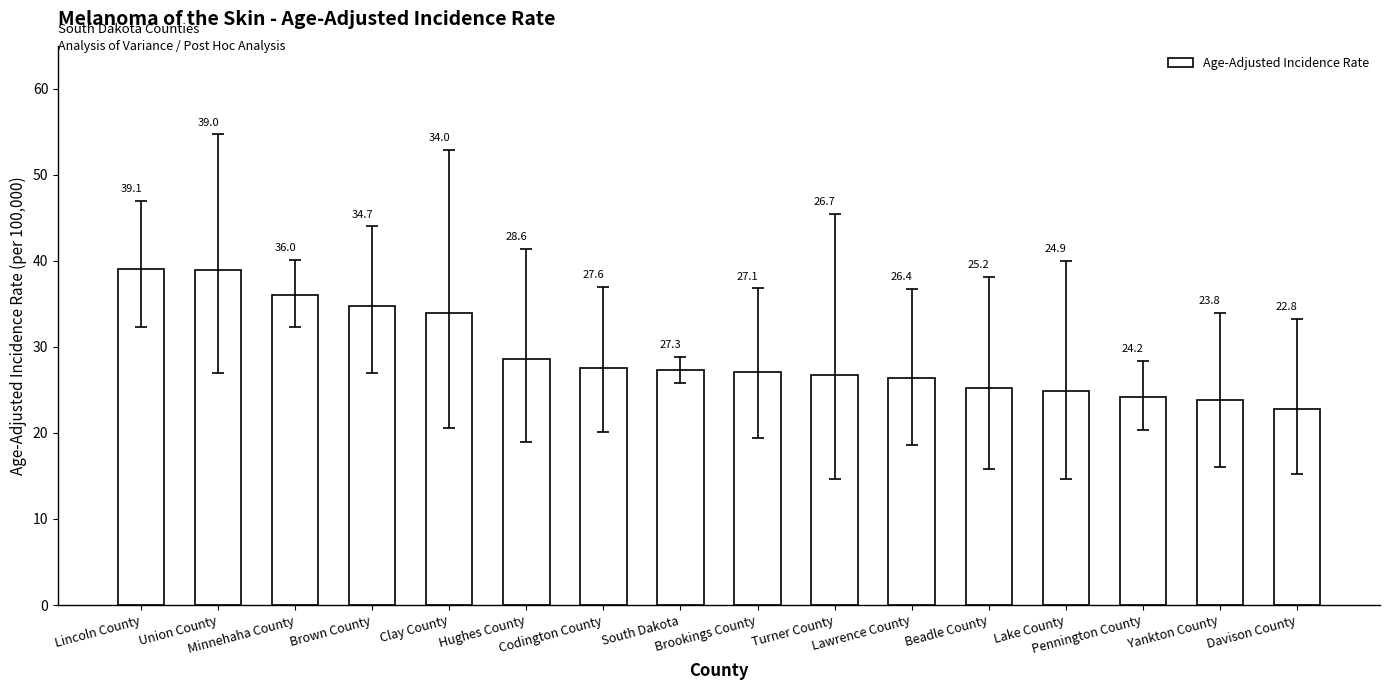

What is the difference between the values at Union County and Brown County?

4.3